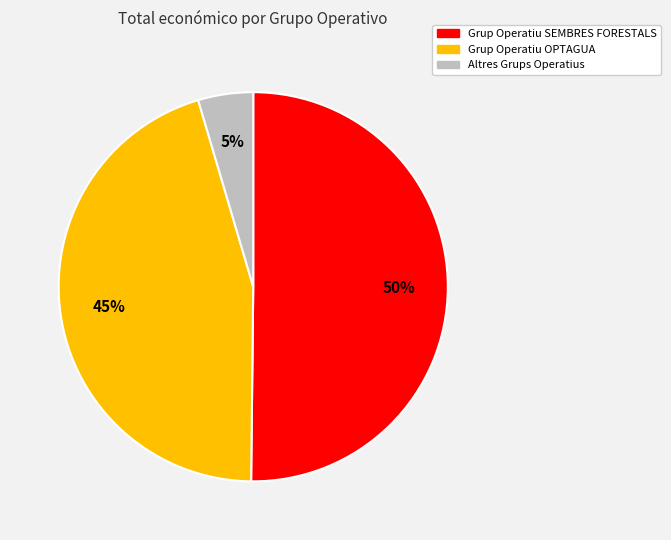

To the nearest percent, what is the average slice percentage?

33%